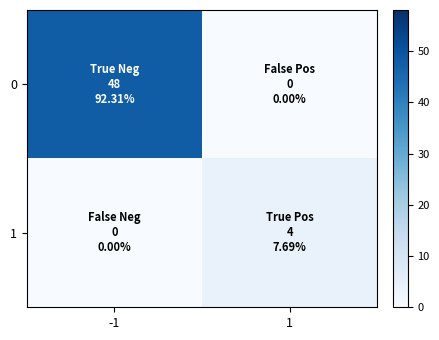

Rank the series by their average value, from lowest to highest.

1, 0